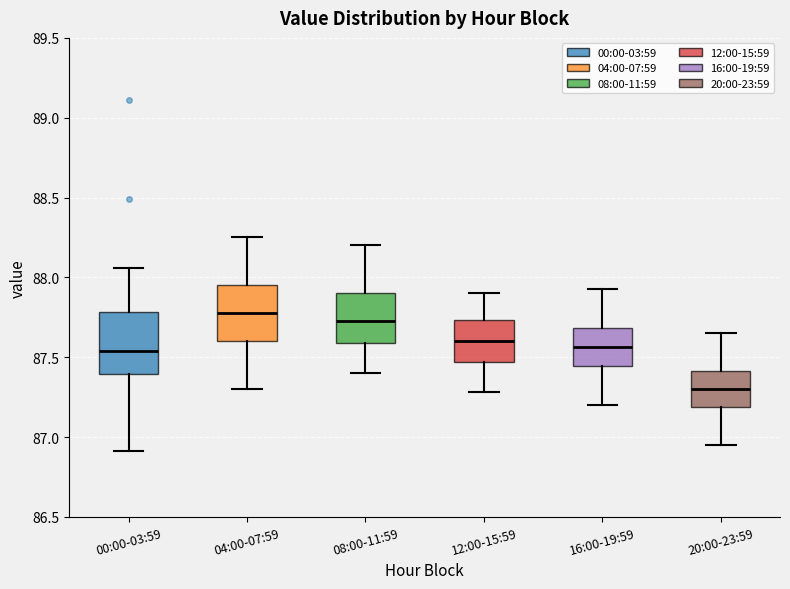

Which box has the highest median line?

04:00-07:59